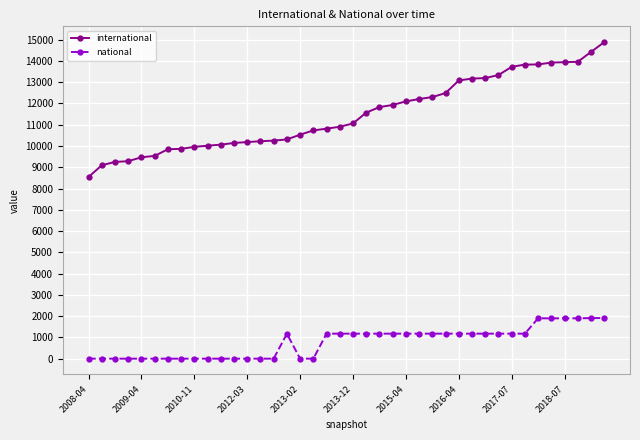

Rank the series by their maximum value, from highest to lowest.

international, national